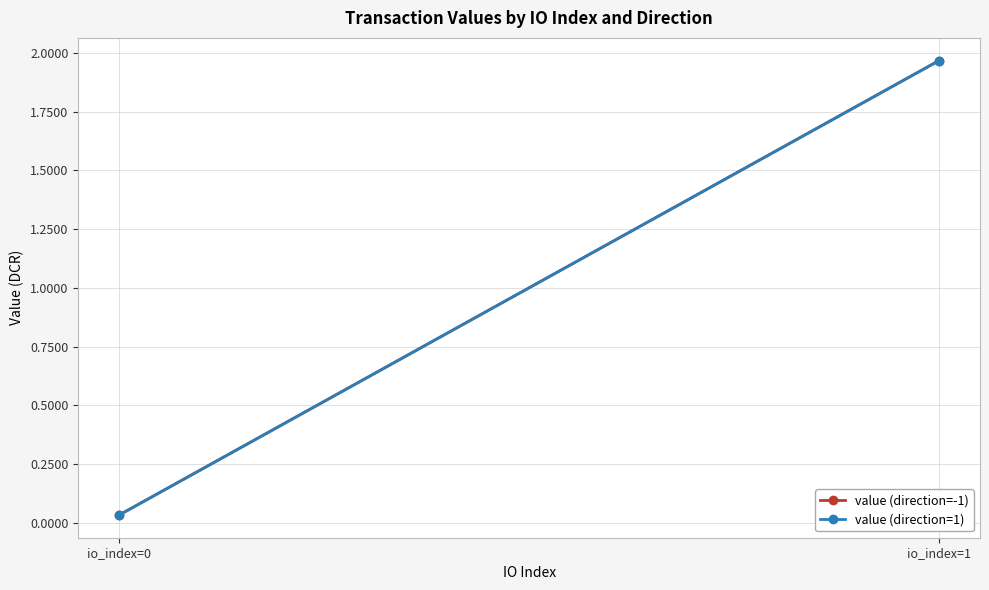

What is the difference between the value (direction=-1) values at io_index=1 and io_index=0?

1.9